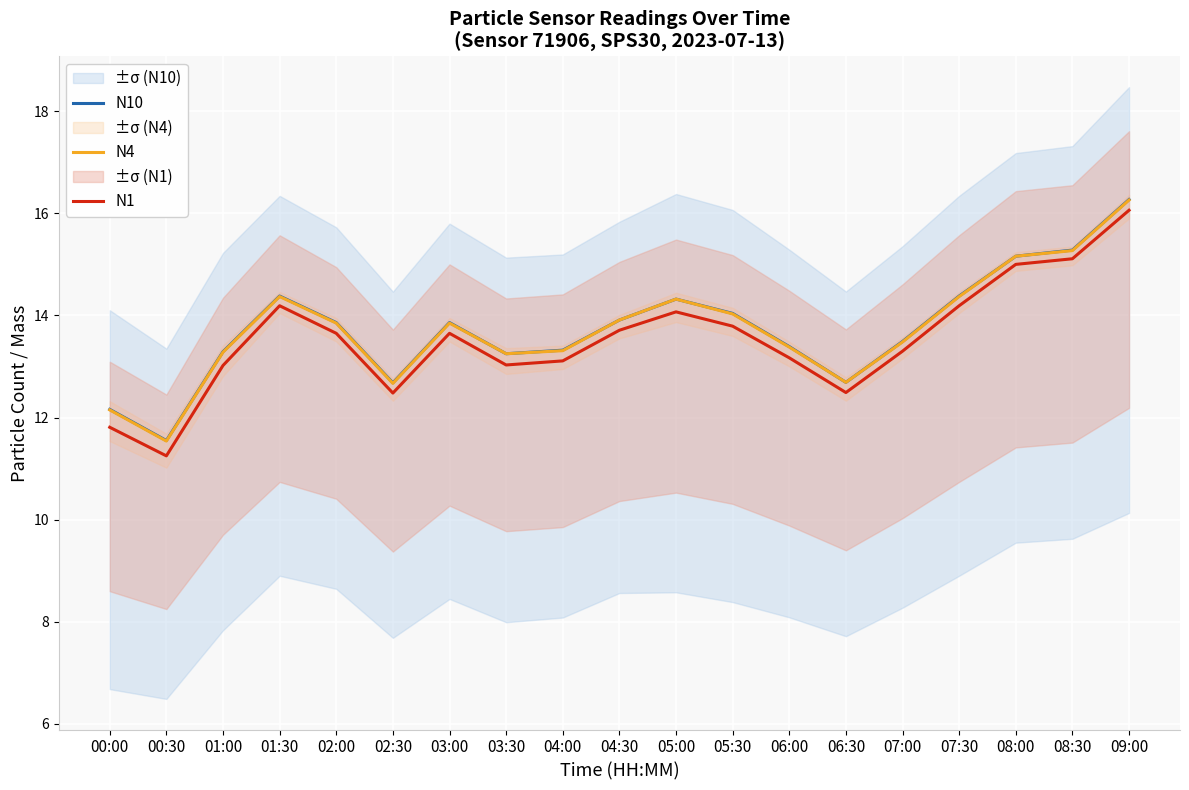

At which label does N4 first exceed 13?

01:00